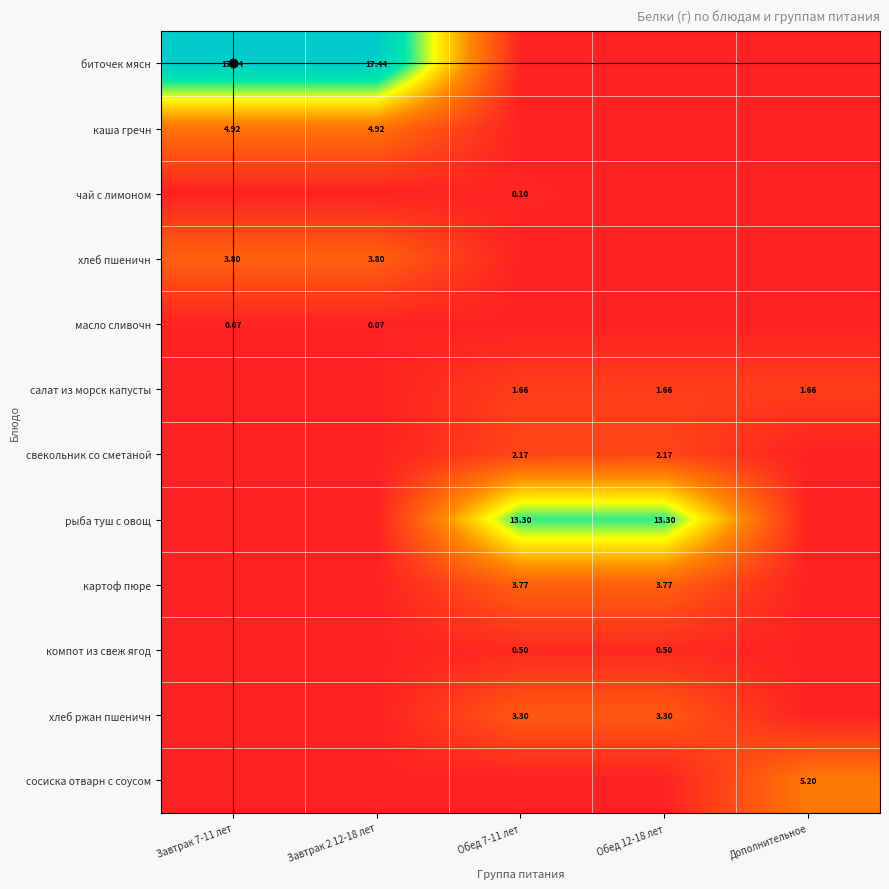

How many positive values does the компот из свеж ягод series have?

2